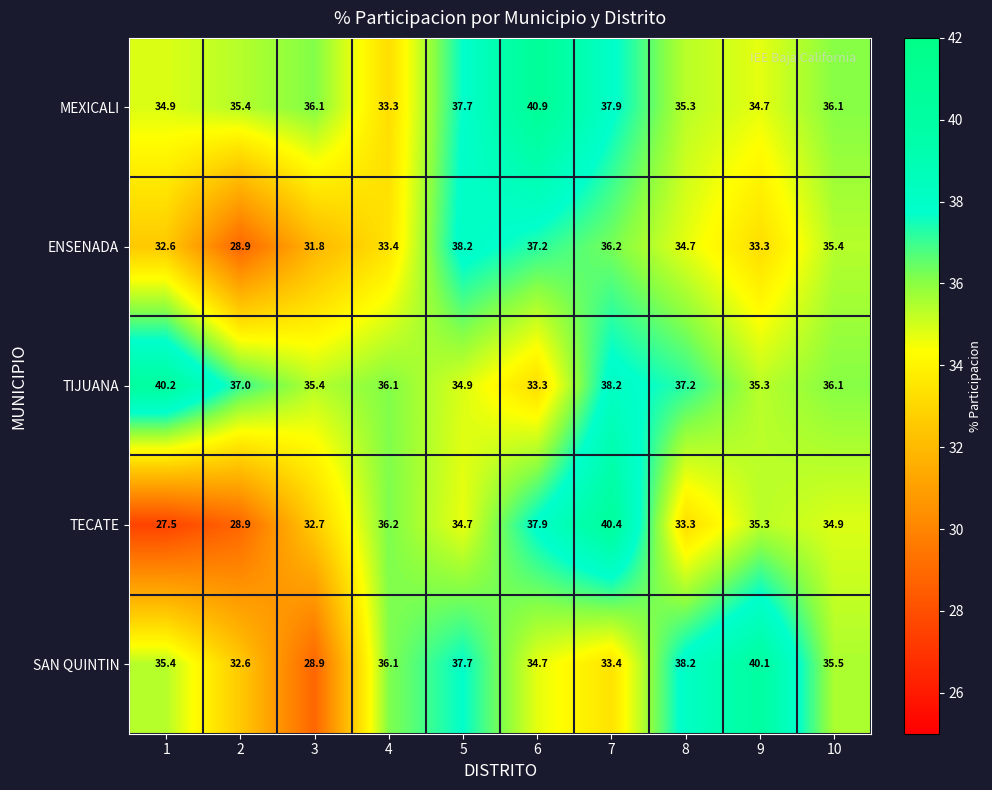

Is it true that TIJUANA equals 21.2 at 9?

False